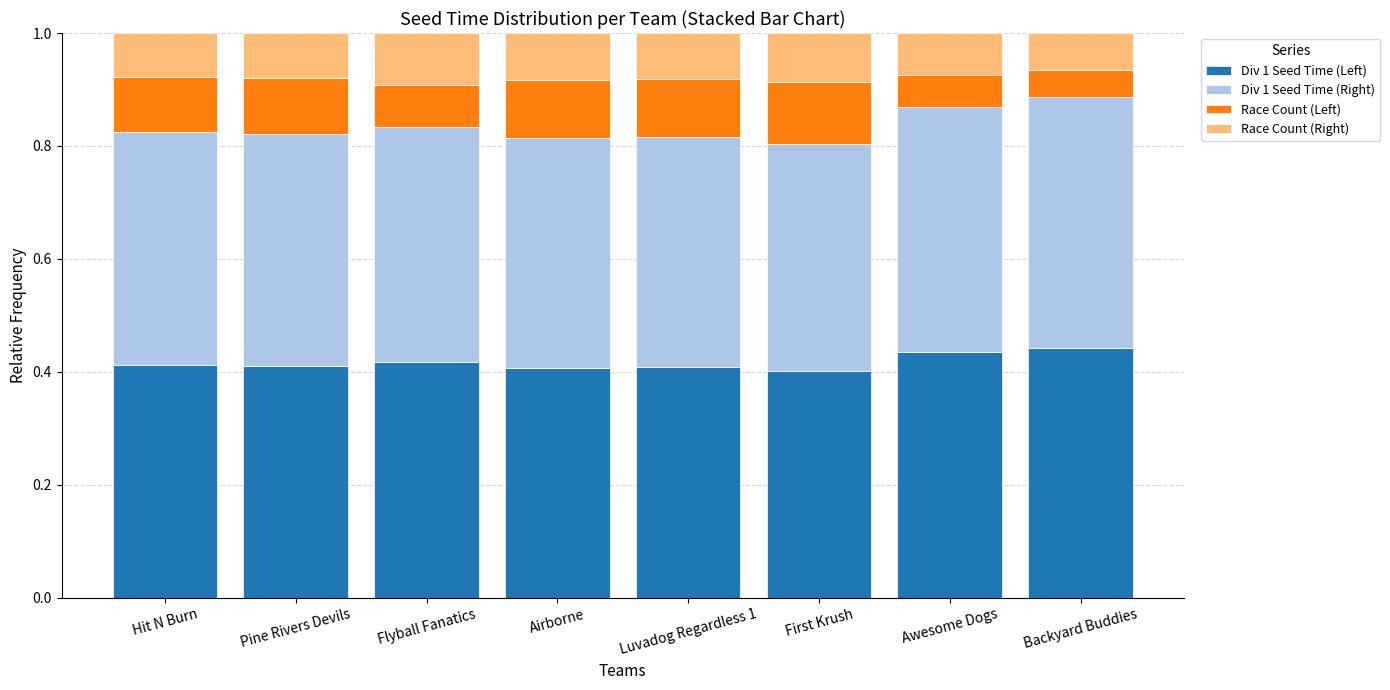

How many bars are there in total?

8